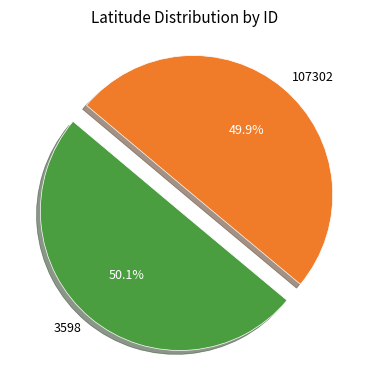

To the nearest percent, what is the average slice percentage?

50%